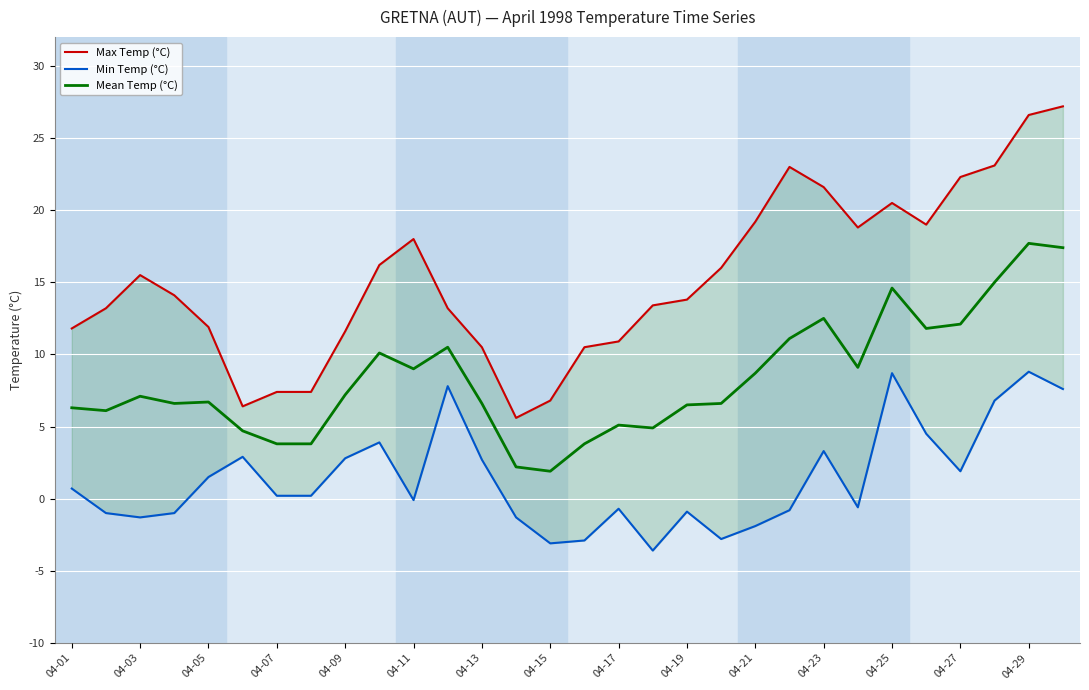

True or false: Mean Temp (°C) has a value of 11.3 at 04-13.

False